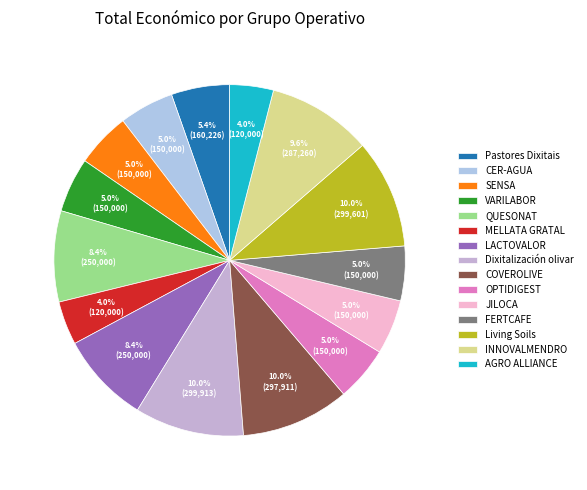

How many segments does this pie chart have?

15